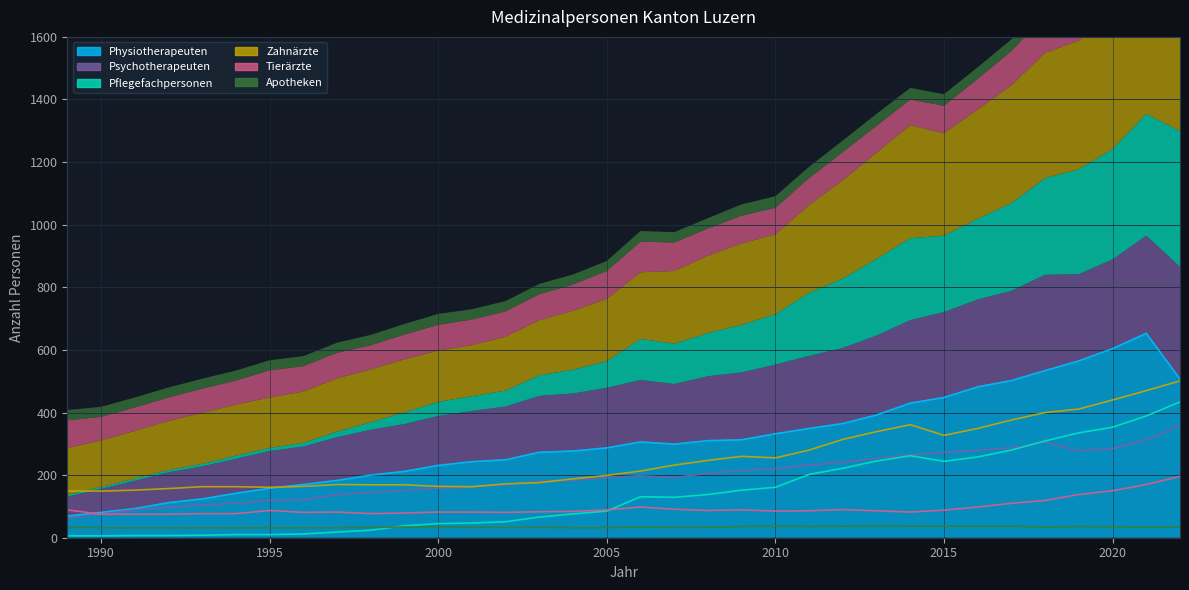

True or false: Apotheken and Psychotherapeuten cross at least once.

False